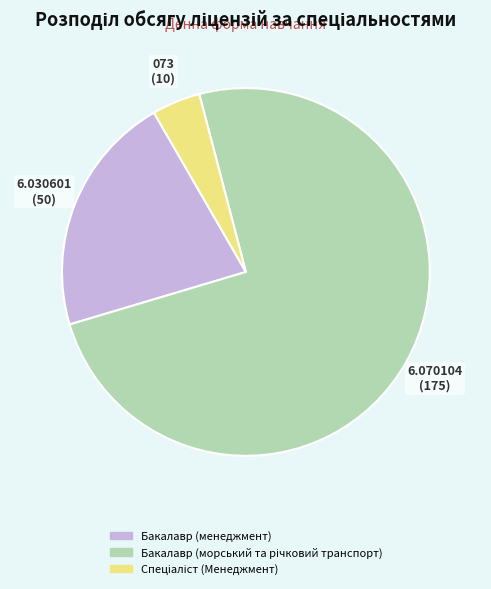

How many slices are in this pie chart?

3